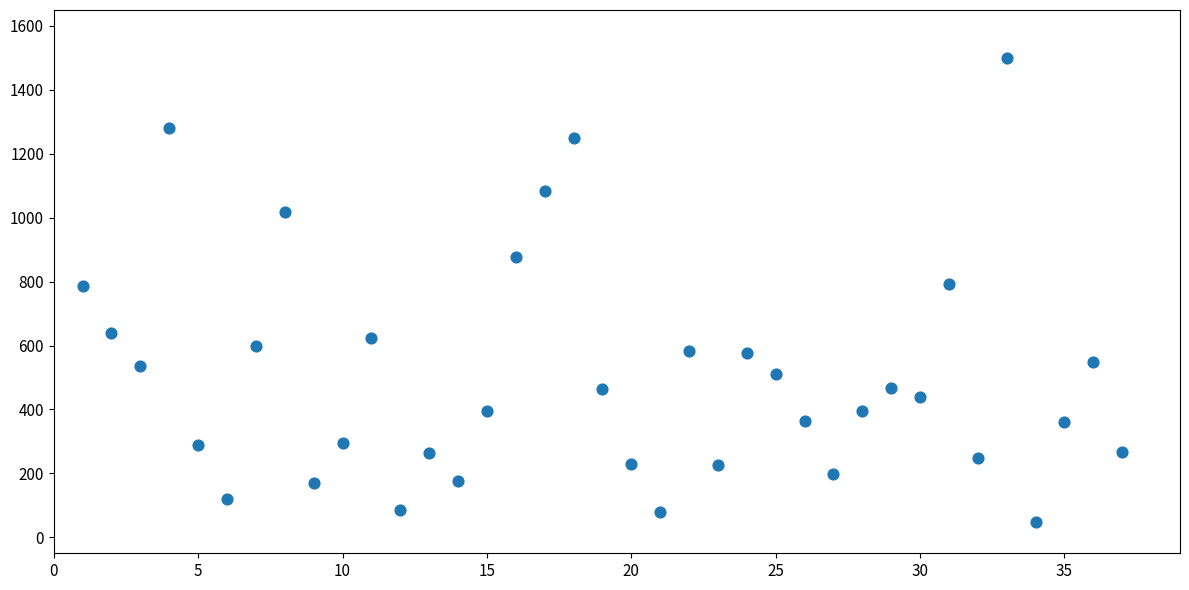

What is the range of Y values (max minus min)?

1451.2